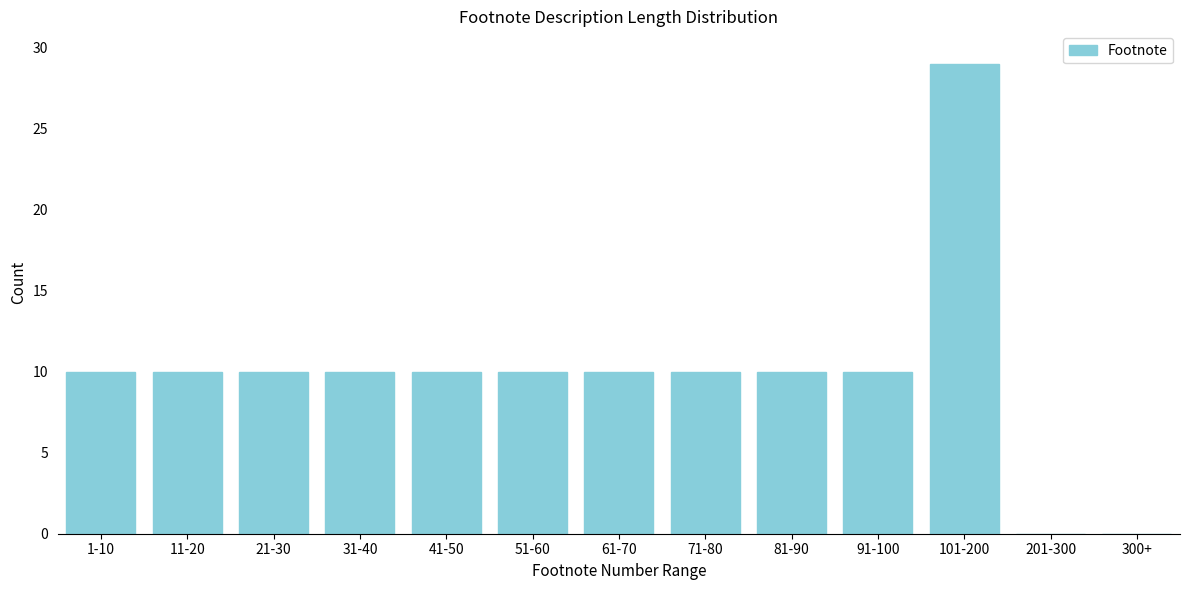

Reading left to right, list all the values displayed in this chart.

1-10=10	11-20=10	21-30=10	31-40=10	41-50=10	51-60=10	61-70=10	71-80=10	81-90=10	91-100=10	101-200=29	201-300=0	300+=0